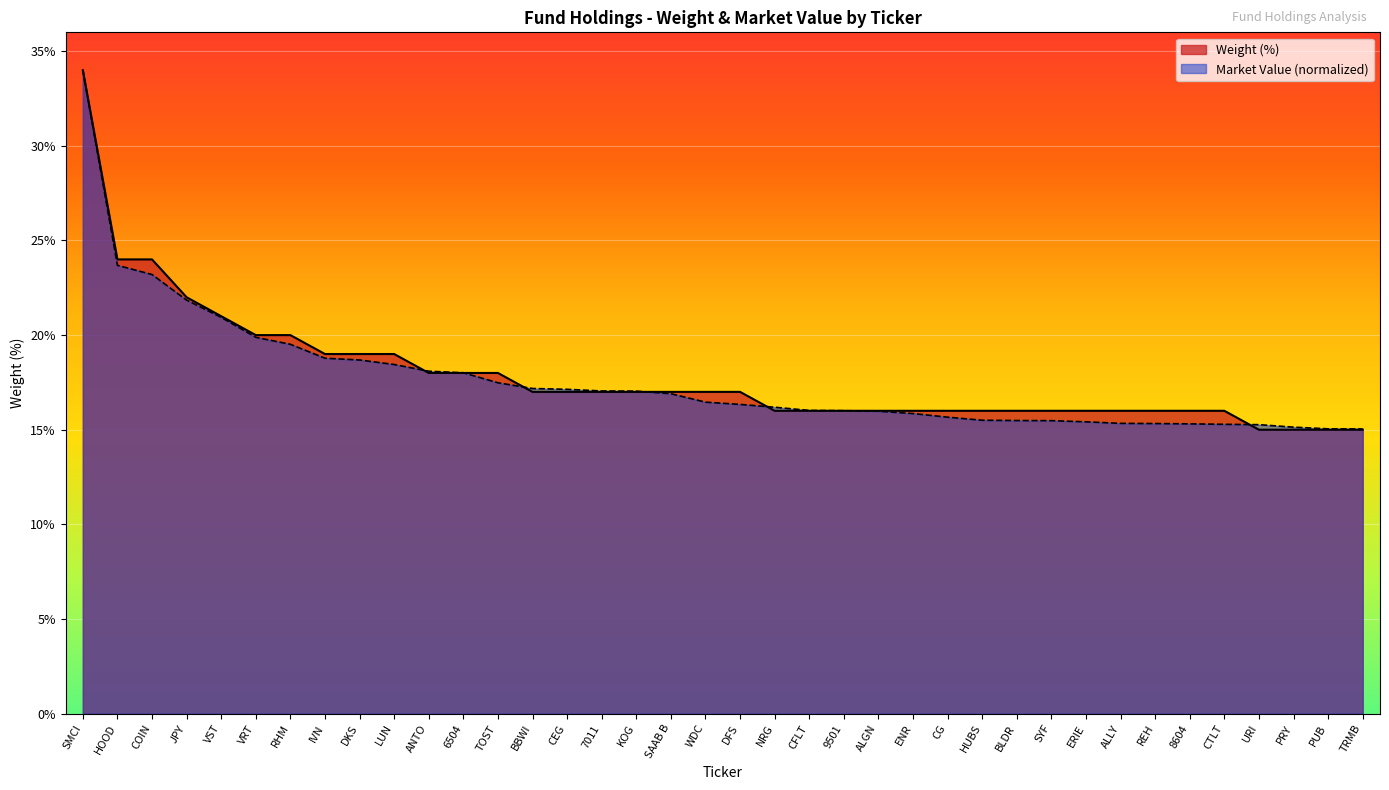

Reading left to right, transcribe all the data shown in this chart.

Weight (%): SMCI=0.3	HOOD=0.2	COIN=0.2	JPY=0.2	VST=0.2	VRT=0.2	RHM=0.2	IVN=0.2	DKS=0.2	LUN=0.2	ANTO=0.2	6504=0.2	TOST=0.2	BBWI=0.2	CEG=0.2	7011=0.2	KOG=0.2	SAAB B=0.2	WDC=0.2	DFS=0.2	NRG=0.2	CFLT=0.2	9501=0.2	ALGN=0.2	ENR=0.2	CG=0.2	HUBS=0.2	BLDR=0.2	SYF=0.2	ERIE=0.2	ALLY=0.2	REH=0.2	8604=0.2	CTLT=0.2	URI=0.1	PRY=0.1	PUB=0.1	TRMB=0.1
Market Value (scaled): SMCI=0.3	HOOD=0.2	COIN=0.2	JPY=0.2	VST=0.2	VRT=0.2	RHM=0.2	IVN=0.2	DKS=0.2	LUN=0.2	ANTO=0.2	6504=0.2	TOST=0.2	BBWI=0.2	CEG=0.2	7011=0.2	KOG=0.2	SAAB B=0.2	WDC=0.2	DFS=0.2	NRG=0.2	CFLT=0.2	9501=0.2	ALGN=0.2	ENR=0.2	CG=0.2	HUBS=0.2	BLDR=0.2	SYF=0.2	ERIE=0.2	ALLY=0.2	REH=0.2	8604=0.2	CTLT=0.2	URI=0.2	PRY=0.2	PUB=0.2	TRMB=0.2